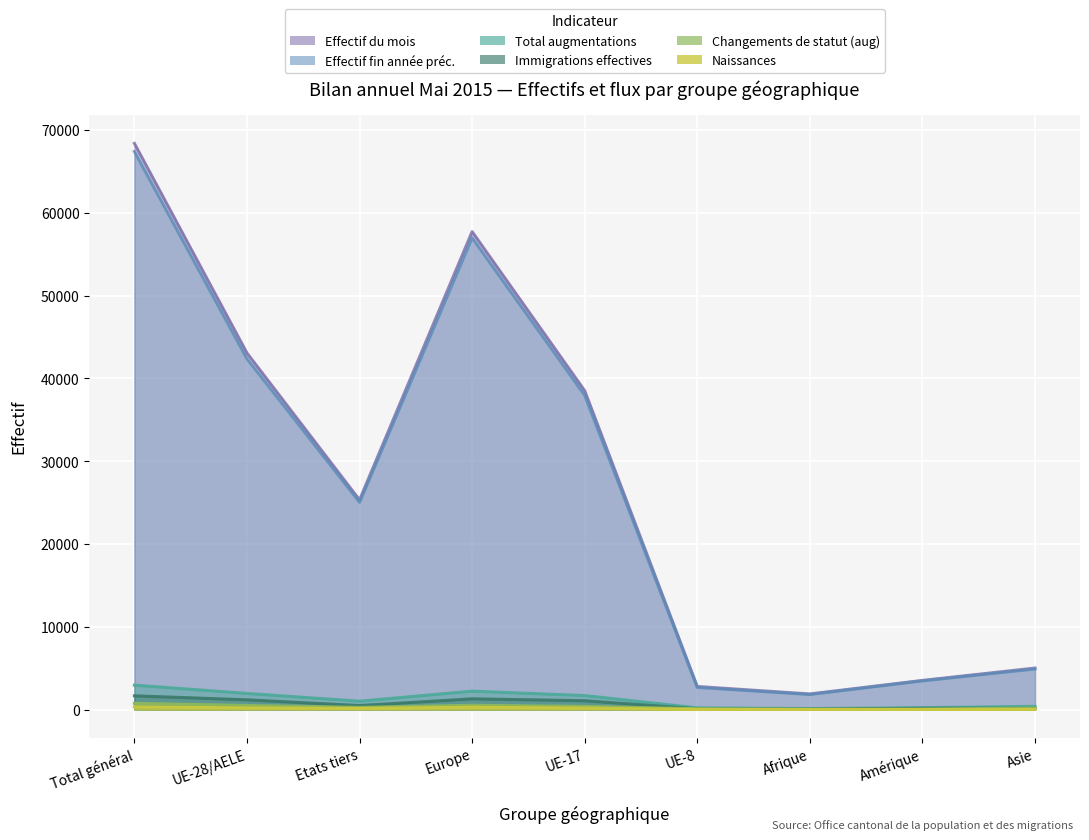

What are all the series names shown in the legend?

Effectif du mois, Effectif fin année préc., Total augmentations, Immigrations effectives, Changements de statut (aug), Naissances